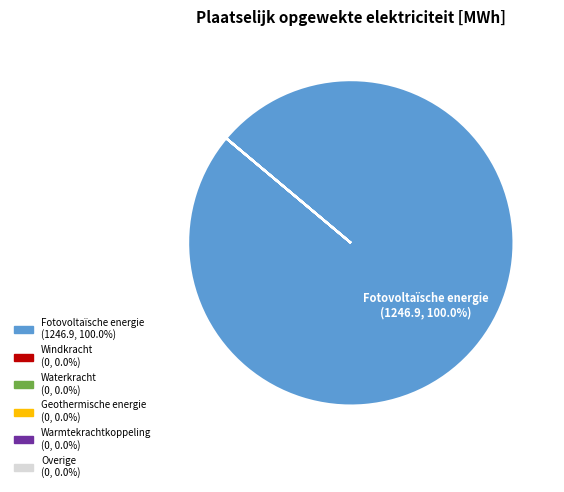

Does any single category account for the majority?

Yes